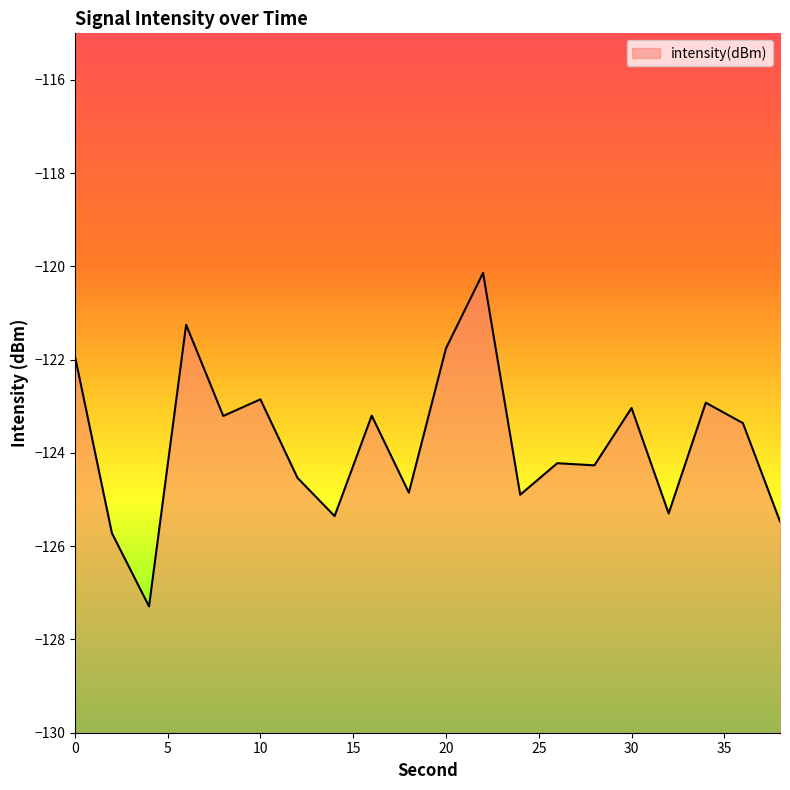

Reading left to right, extract all data points from this chart.

0=-121.9	2=-125.7	4=-127.3	6=-121.2	8=-123.2	10=-122.8	12=-124.5	14=-125.4	16=-123.2	18=-124.9	20=-121.8	22=-120.1	24=-124.9	26=-124.2	28=-124.3	30=-123.0	32=-125.3	34=-122.9	36=-123.4	38=-125.5